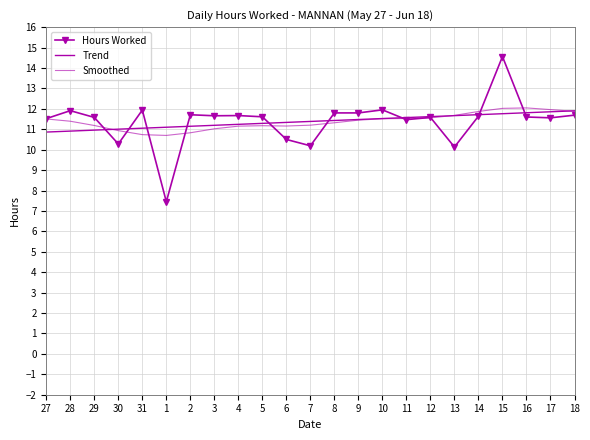

Reading left to right, transcribe all the data shown in this chart.

Hours Worked: 27=11.5	28=11.9	29=11.6	30=10.3	31=11.9	1=7.5	2=11.7	3=11.7	4=11.7	5=11.6	6=10.5	7=10.2	8=11.8	9=11.8	10=11.9	11=11.5	12=11.6	13=10.1	14=11.6	15=14.6	16=11.6	17=11.6	18=11.7
Trend: 27=10.9	28=10.9	29=11.0	30=11.0	31=11.1	1=11.1	2=11.1	3=11.2	4=11.2	5=11.3	6=11.3	7=11.4	8=11.4	9=11.5	10=11.5	11=11.6	12=11.6	13=11.7	14=11.7	15=11.8	16=11.8	17=11.9	18=11.9
Smoothed: 27=11.5	28=11.4	29=11.2	30=10.9	31=10.7	1=10.7	2=10.8	3=11.0	4=11.2	5=11.2	6=11.2	7=11.2	8=11.3	9=11.4	10=11.5	11=11.5	12=11.6	13=11.7	14=11.9	15=12.0	16=12.0	17=12.0	18=11.9